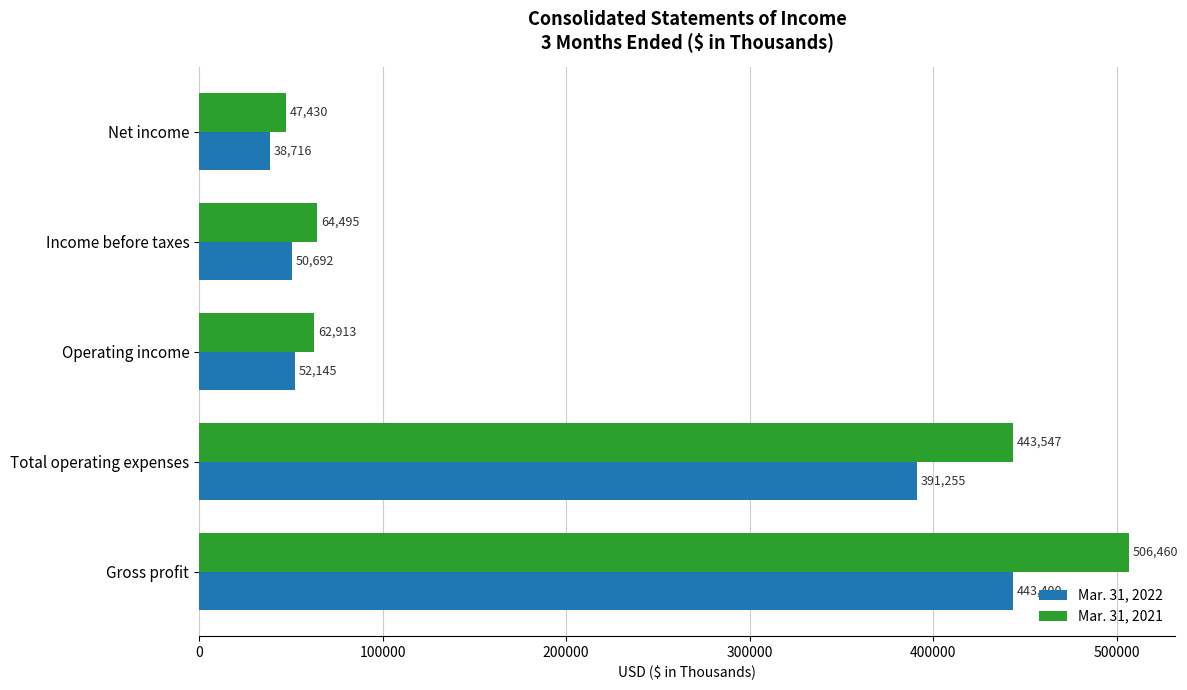

What is the difference between the maximum and minimum values in the Mar. 31, 2021 series?

459030